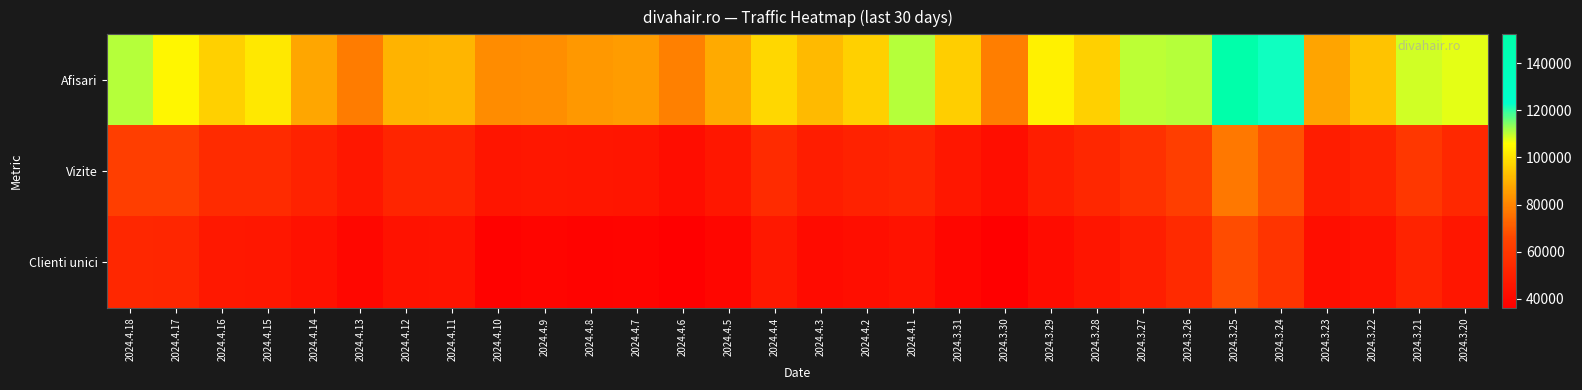

Count the number of data series in this chart.

3